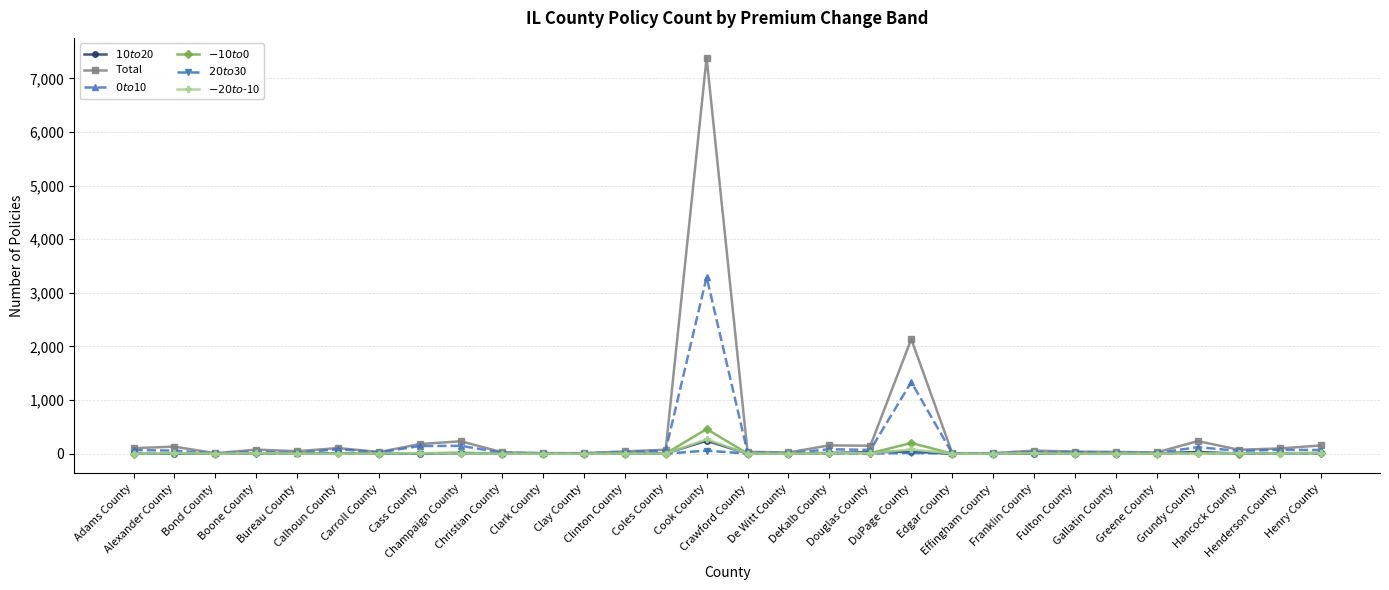

What is the greatest value displayed?

7386